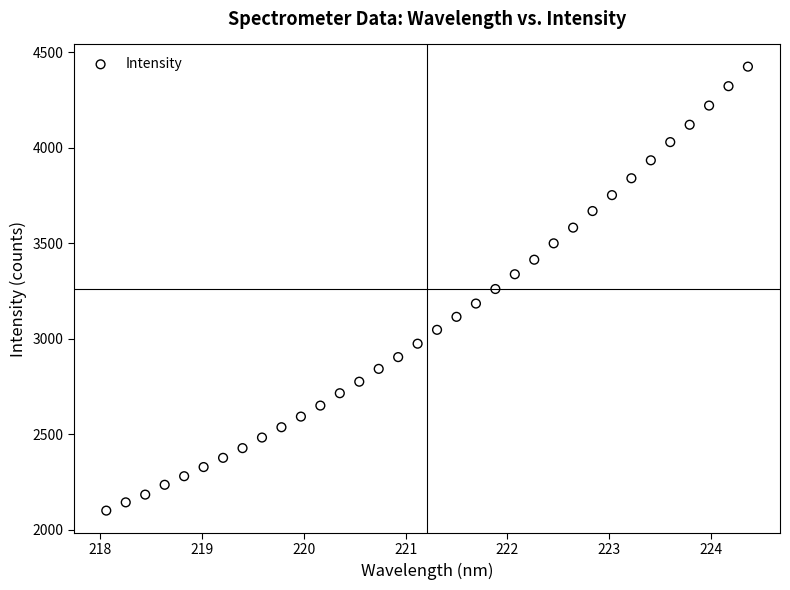

What is the range of X values (max minus min)?

6.3